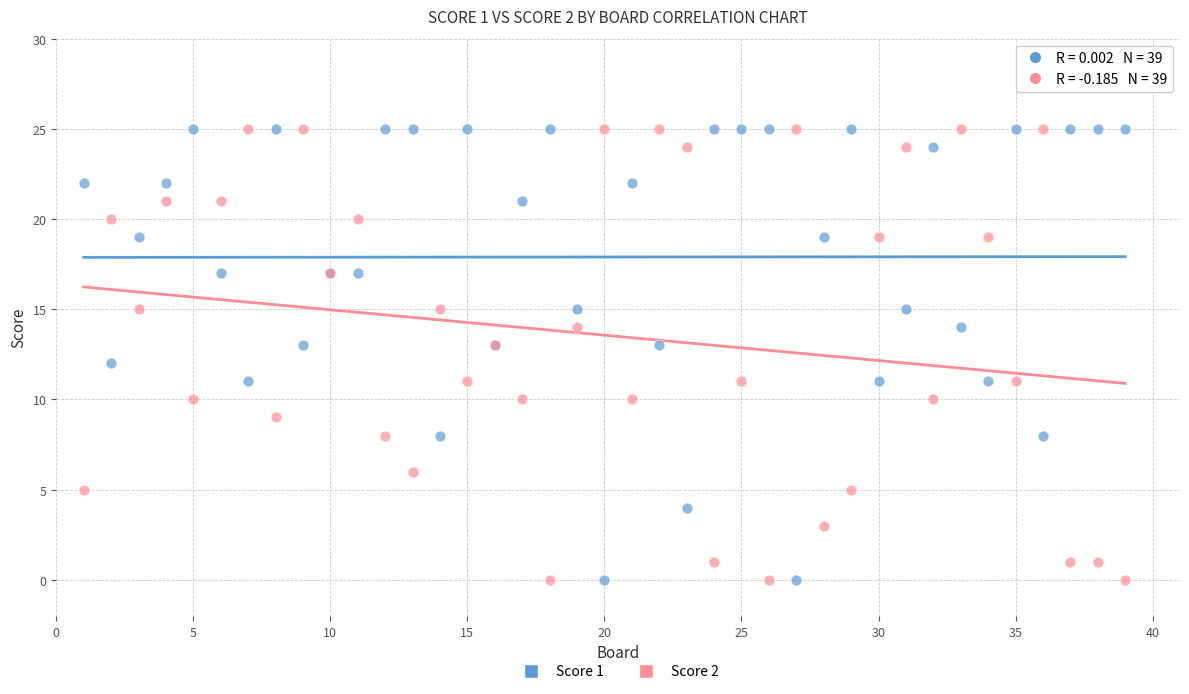

What are all the series names shown in the legend?

Score 1, Score 2